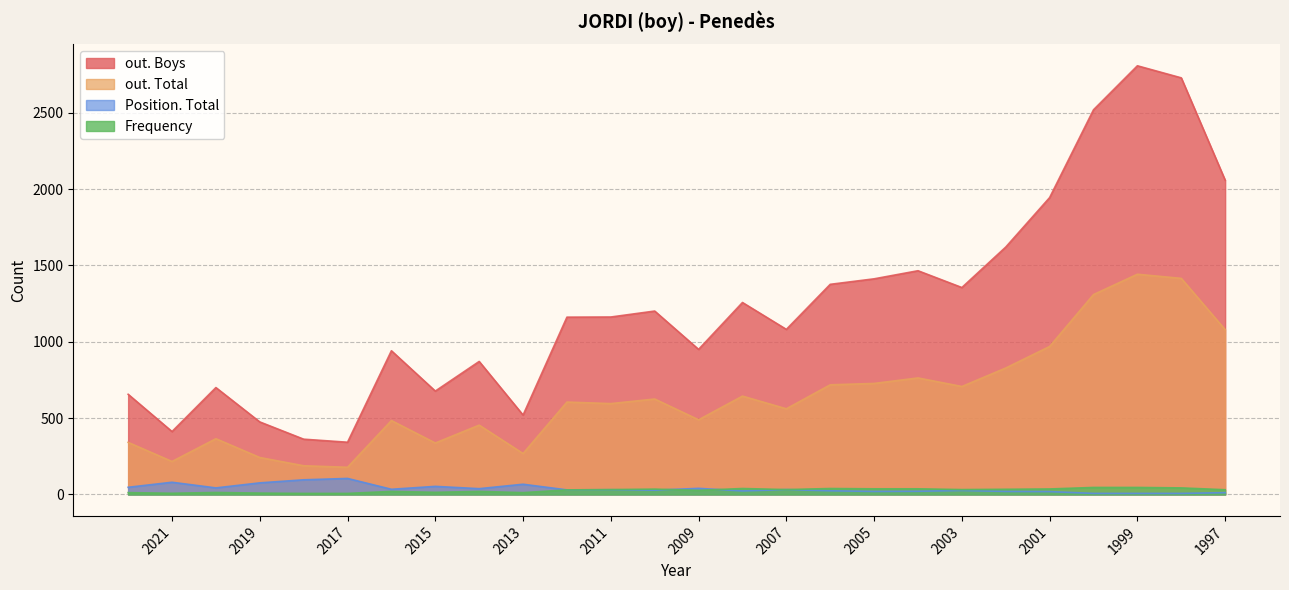

What is the difference between the maximum and minimum values in the Frequency series?

39